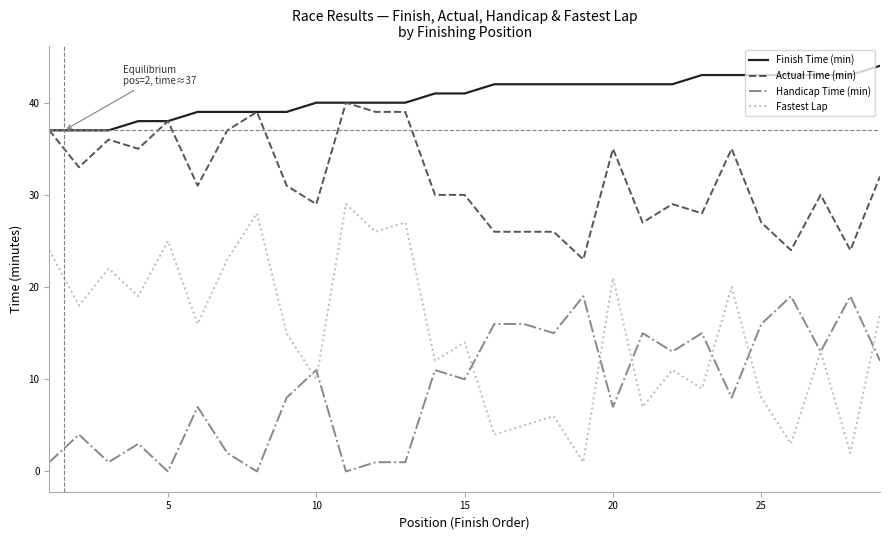

What is the lowest value of the Finish Time (min) series?

37